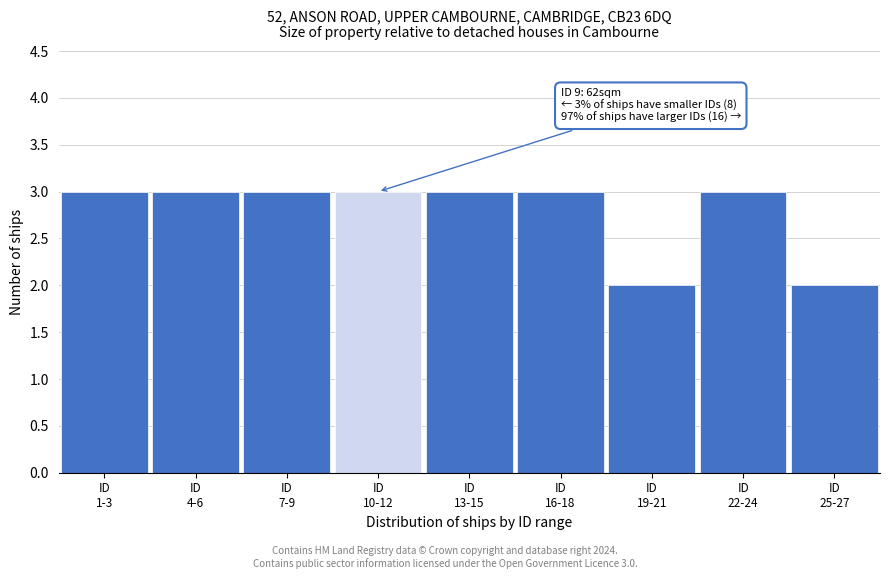

Reading left to right, what are all the values shown in this chart?

3	3	3	3	3	3	2	3	2